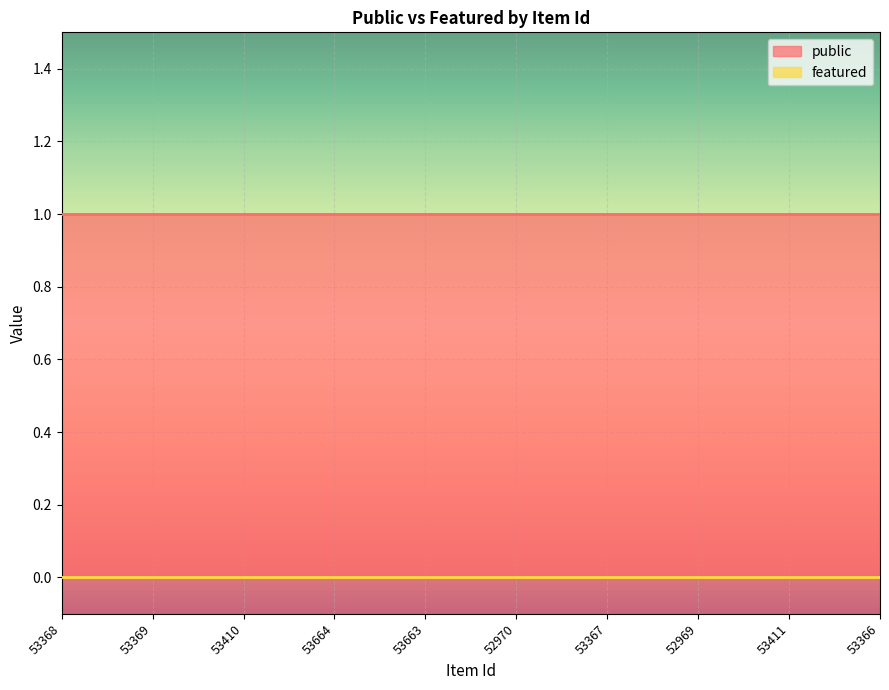

Reading right to left, transcribe all the data shown in this chart.

public: 53366=1	53411=1	52969=1	53367=1	52970=1	53663=1	53664=1	53410=1	53369=1	53368=1
featured: 53366=0	53411=0	52969=0	53367=0	52970=0	53663=0	53664=0	53410=0	53369=0	53368=0